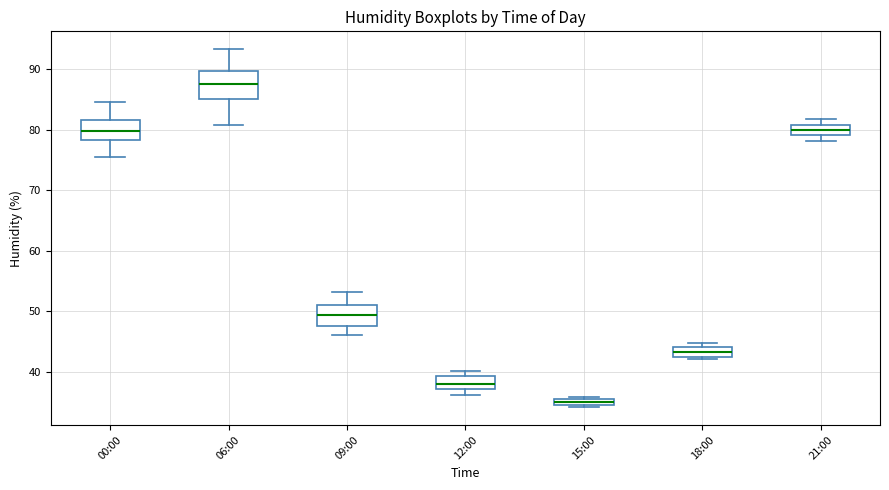

Where does the upper whisker of the box for 06:00 end on the y-axis? The values are not printed on the chart, so give them approximately, as read against the axis.

93